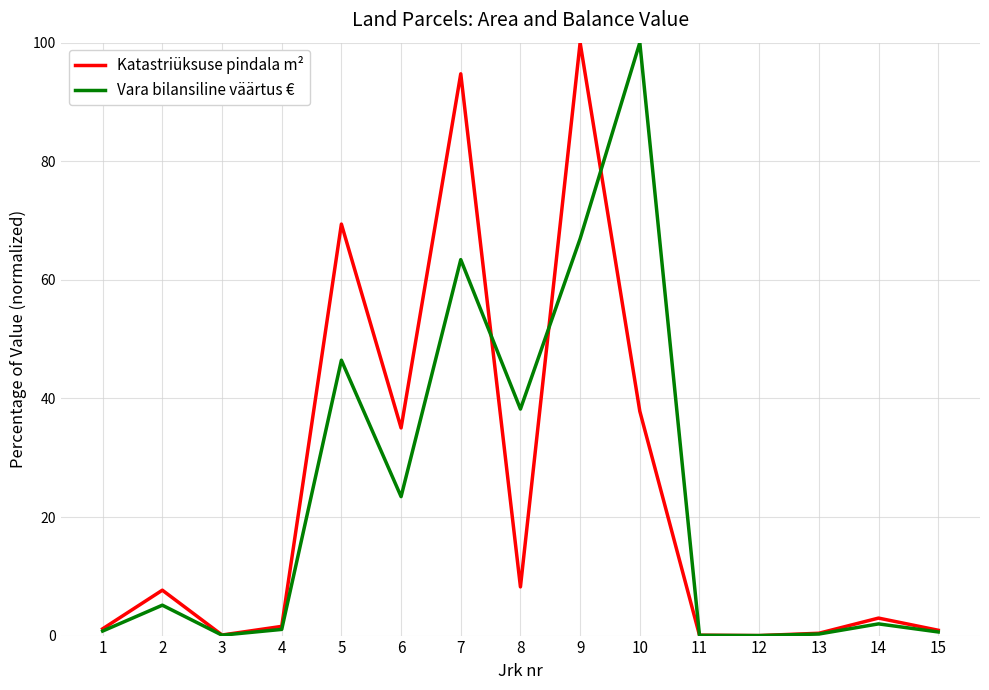

At which category does Katastriüksuse pindala m² reach its first local peak?

2